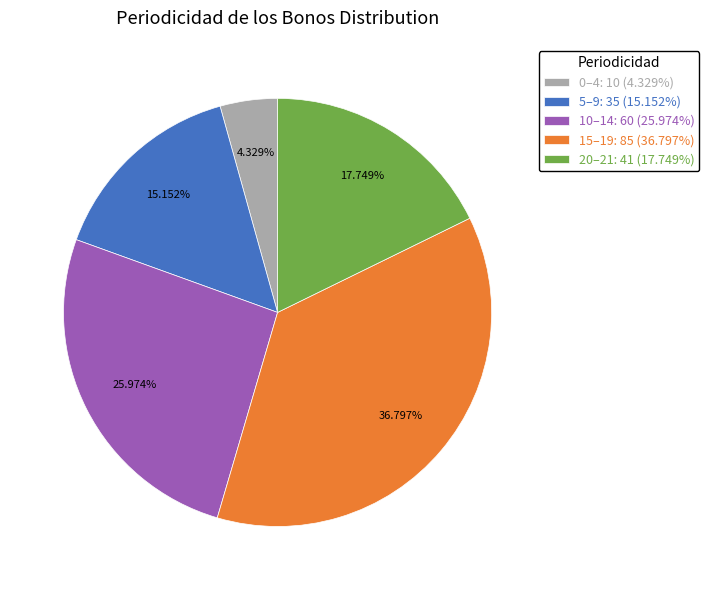

How many slices are in this pie chart?

5